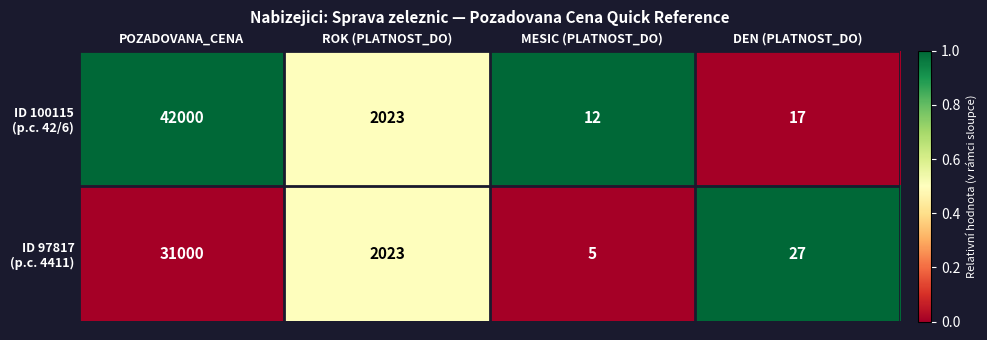

What is the greatest value displayed?

42000